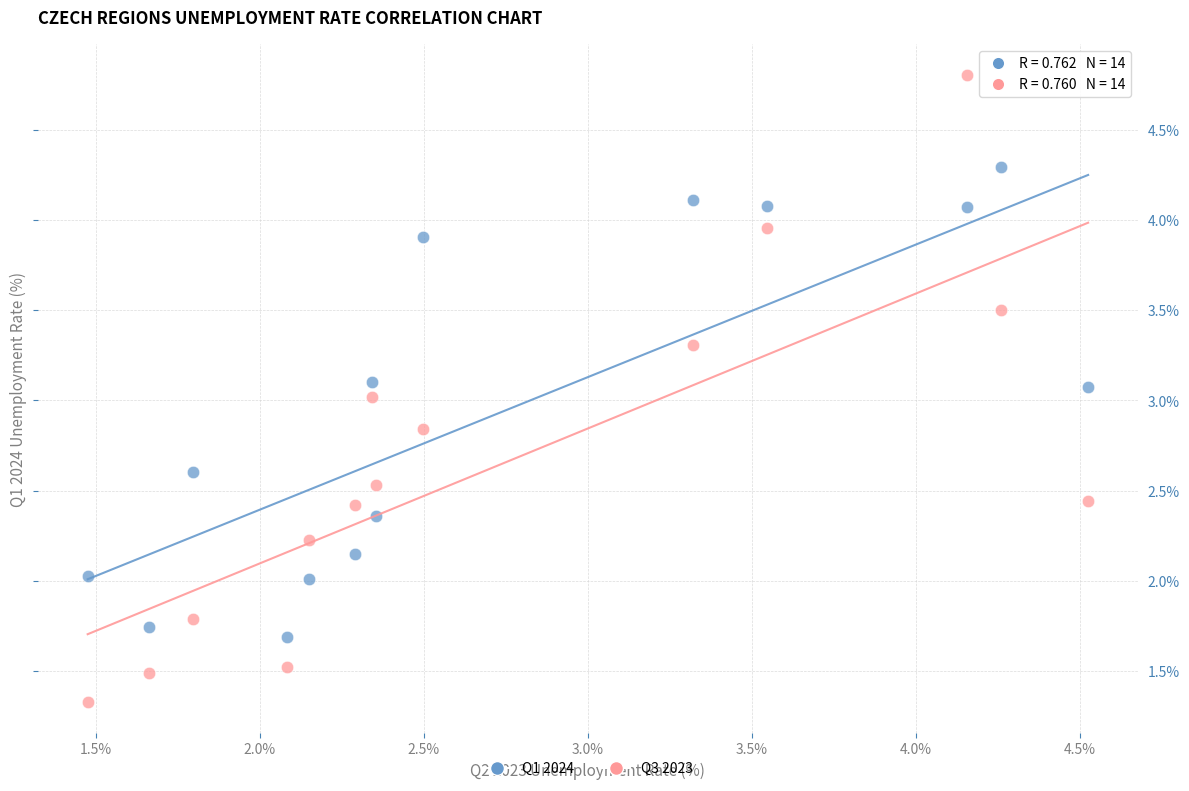

Which series has the largest Y range (max minus min)?

Q3 2023